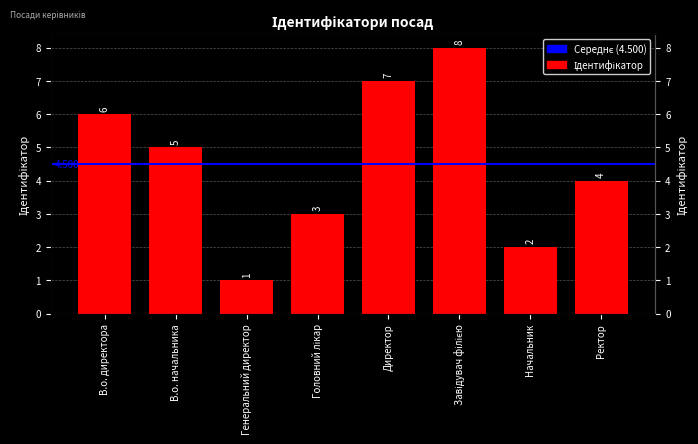

Reading left to right, transcribe all the data shown in this chart.

6	5	1	3	7	8	2	4